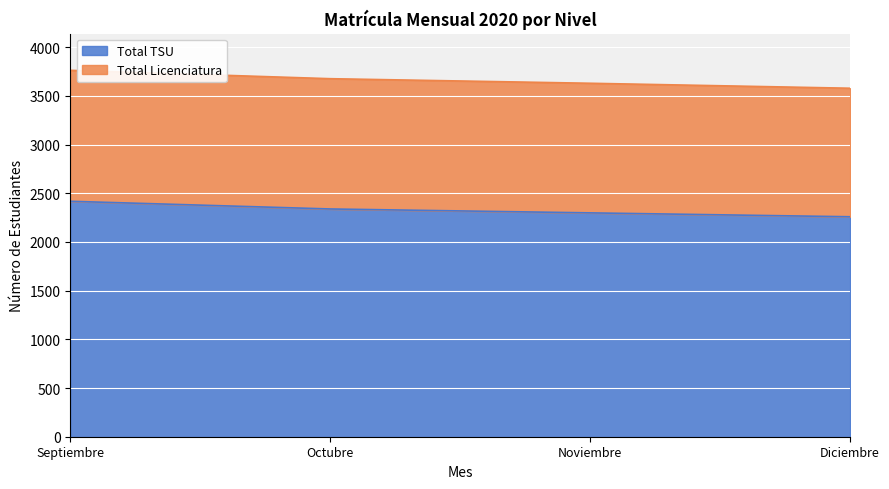

Does the chart display data point markers on the line(s)?

No